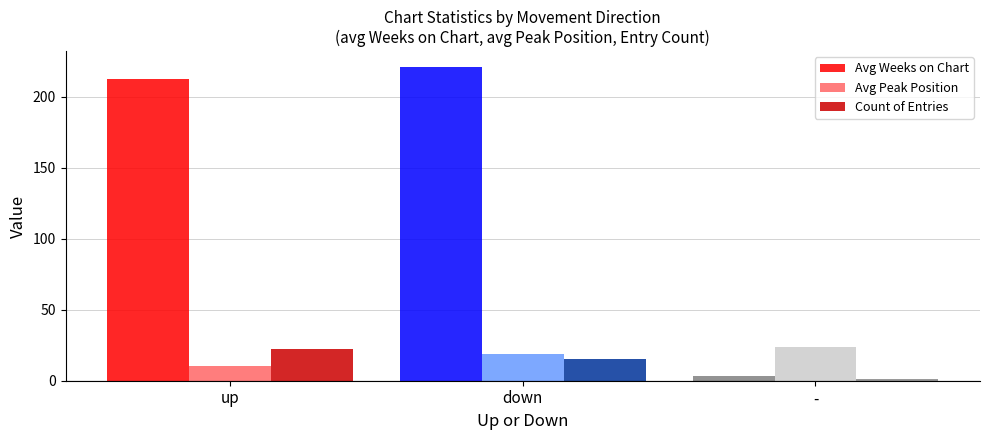

What is the sum of the Avg Weeks on Chart values at up and down?

433.1